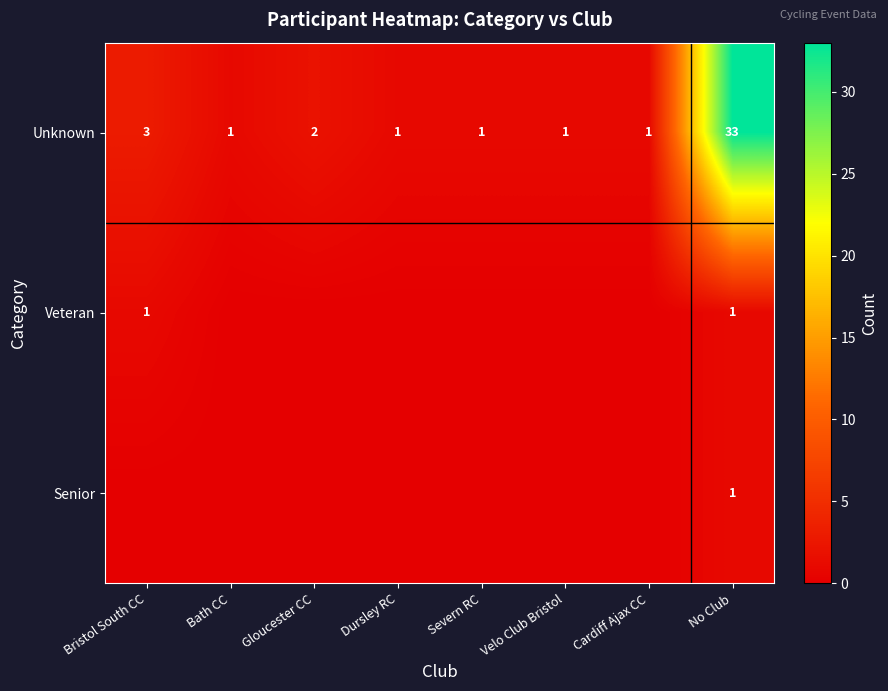

Is it true that Unknown equals 20 at No Club?

False